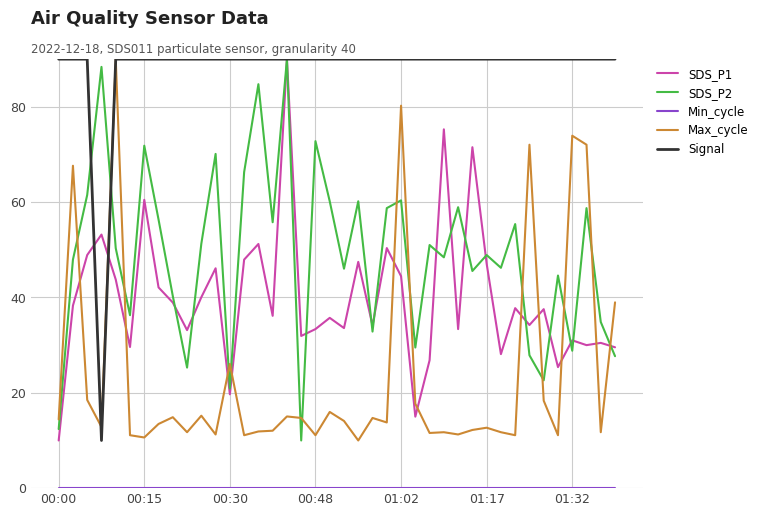

After their last crossing, which series has the higher values: Max_cycle or SDS_P2?

Max_cycle